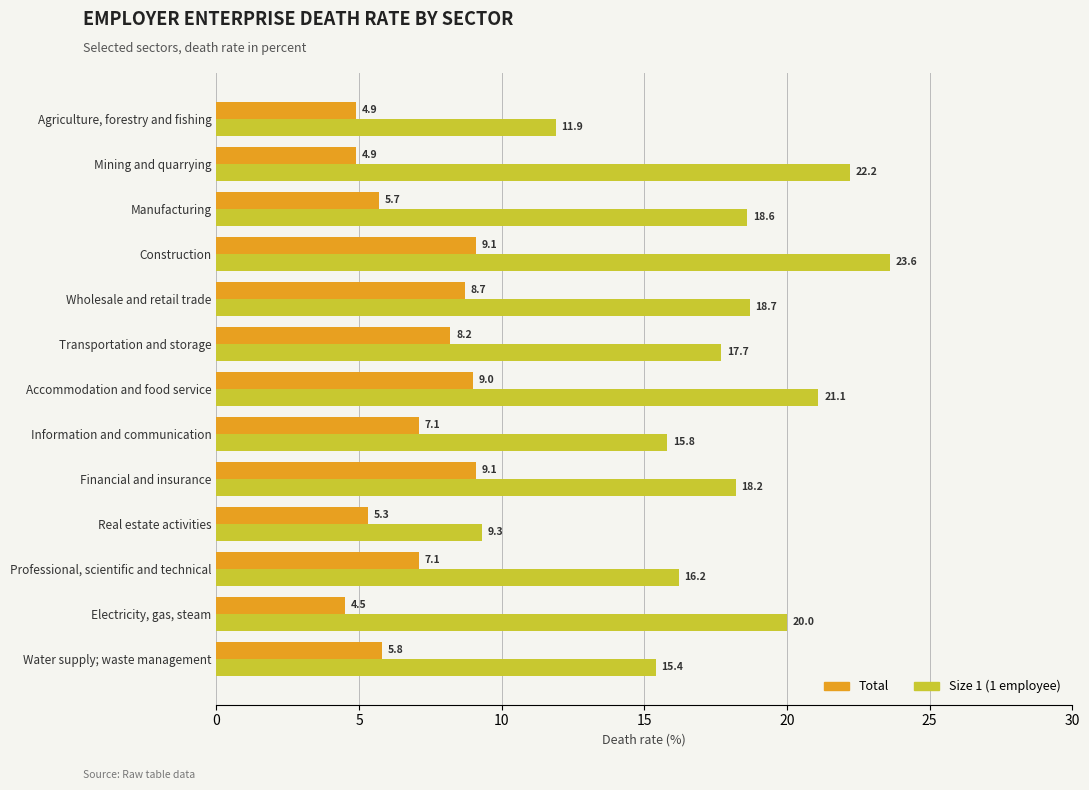

What value does the Total series have at Wholesale and retail trade?

8.7